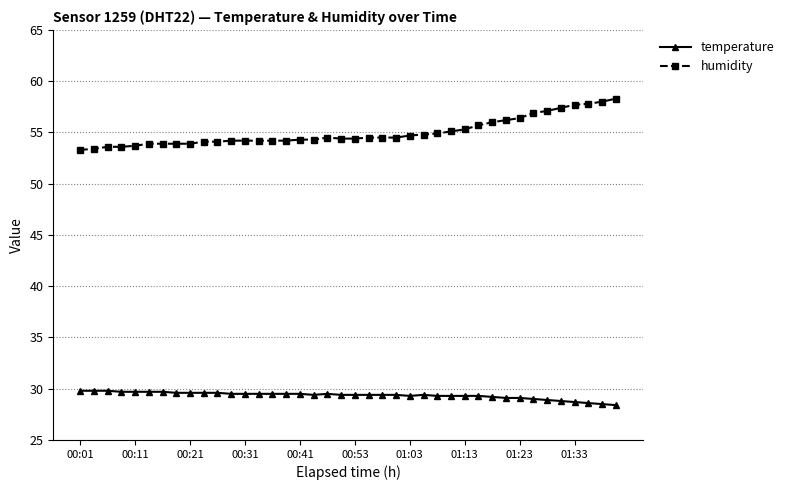

Which series has the largest range (max minus min)?

humidity